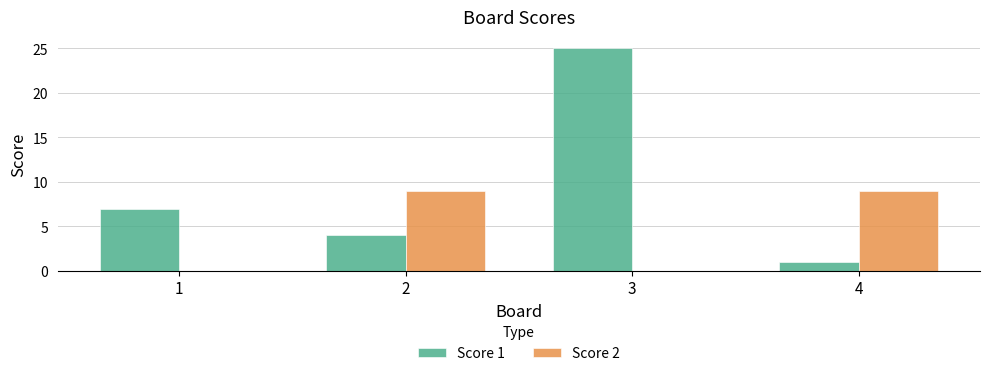

What is the sum of all Score 2 values?

18